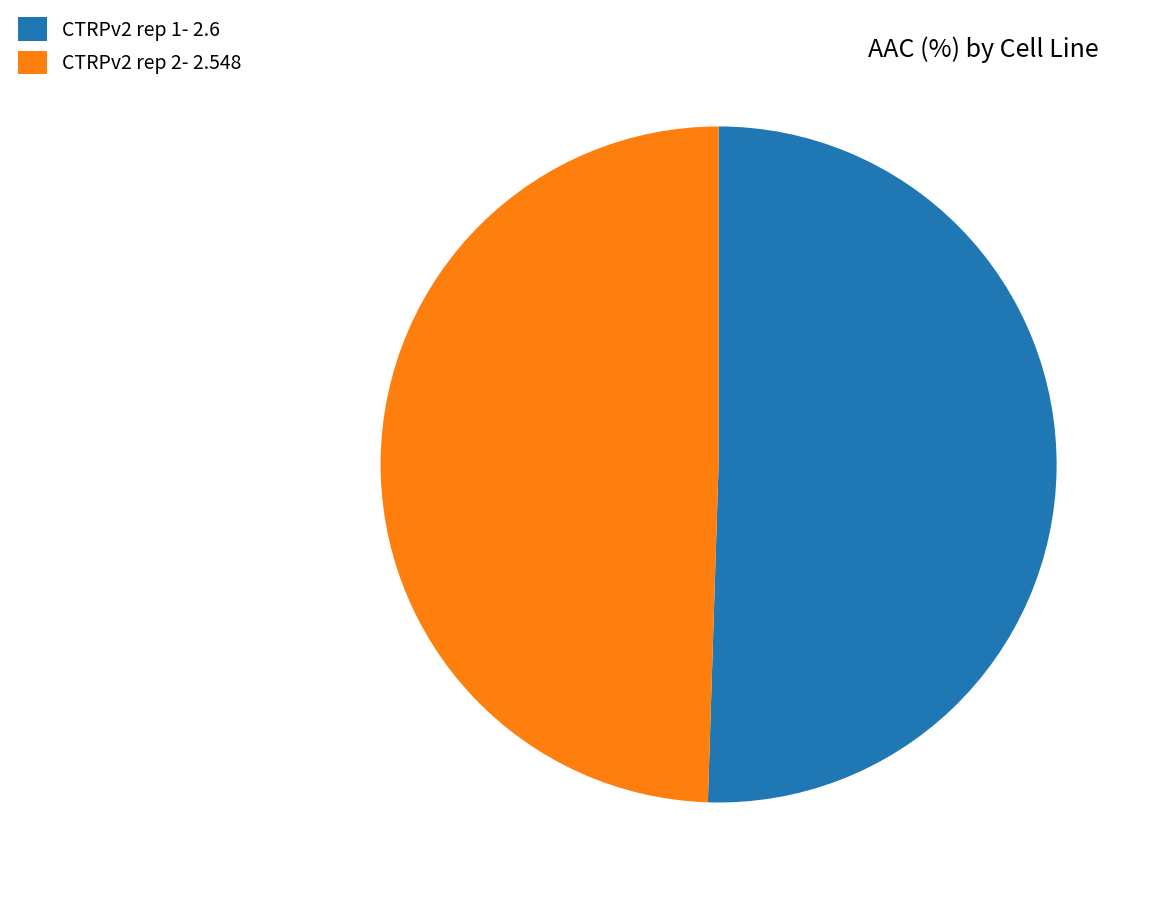

Is CTRPv2 rep 2 the majority of the pie?

No